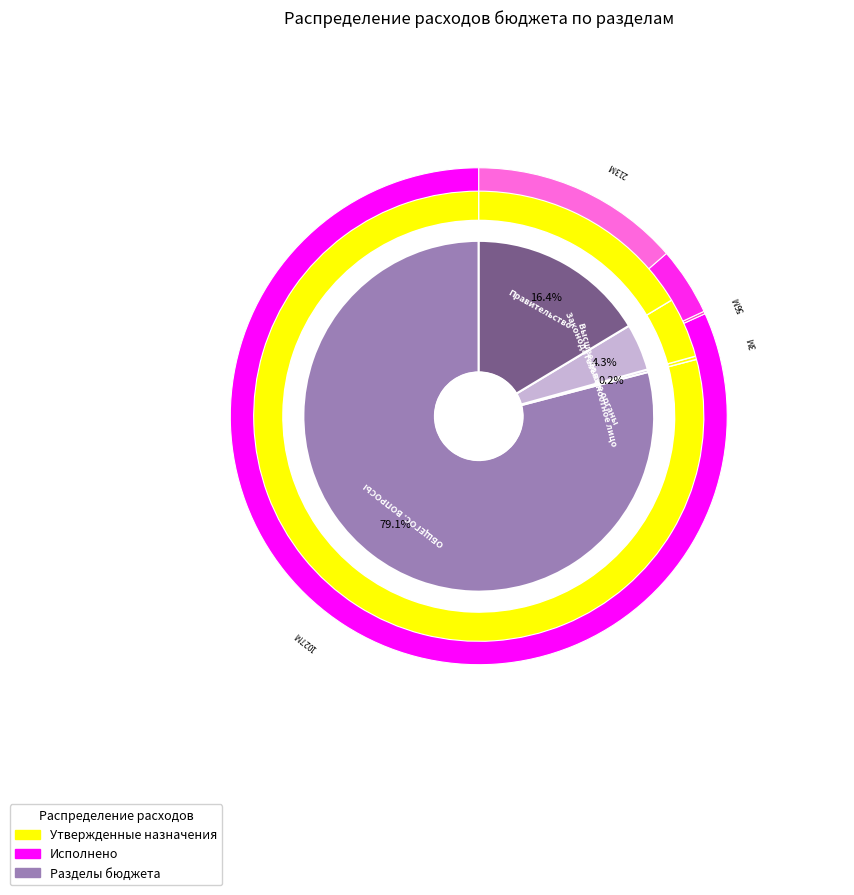

What is the smallest slice in the pie chart?

Функционирование высшего должностного лица